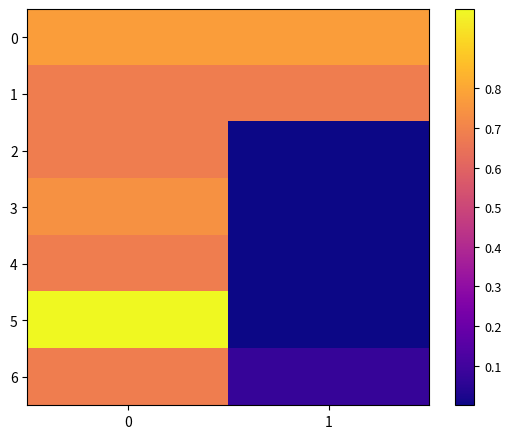

Reading right to left, list all the values displayed in this chart.

0: 1=0.8	0=0.8
1: 1=0.7	0=0.7
2: 1=0.0	0=0.7
3: 1=0.0	0=0.7
4: 1=0.0	0=0.7
5: 1=0.0	0=1.0
6: 1=0.1	0=0.7